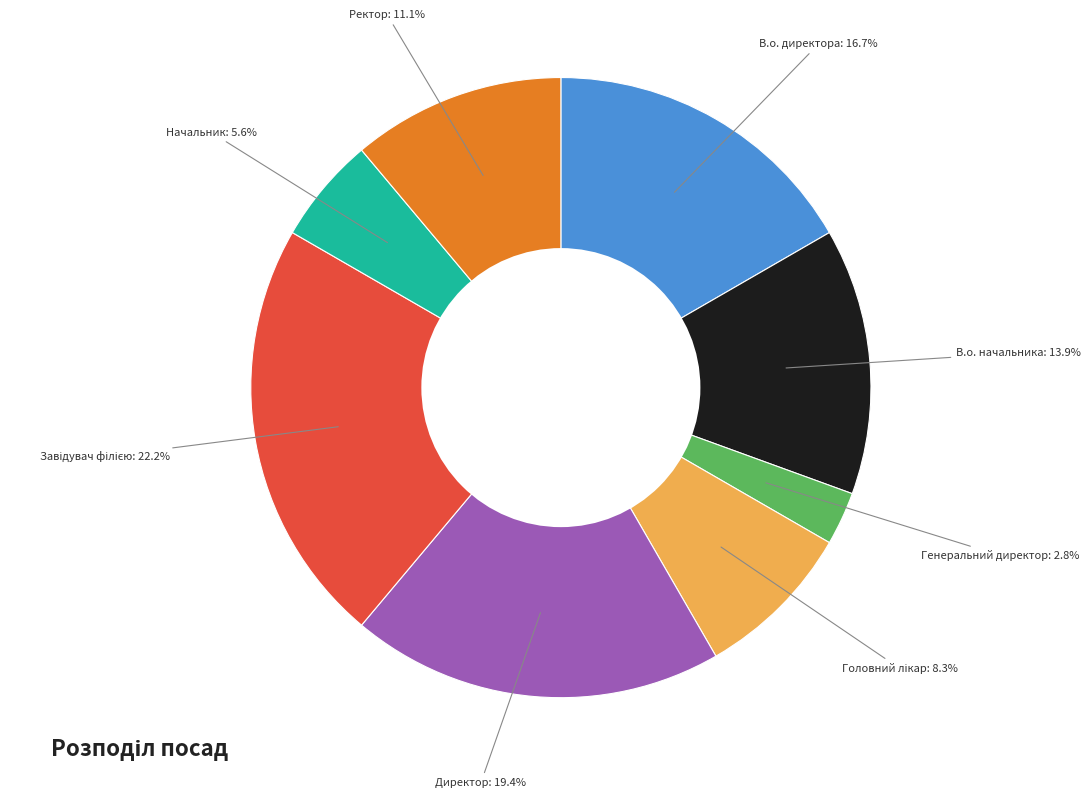

Which category has the smallest portion of the pie?

Генеральний директор